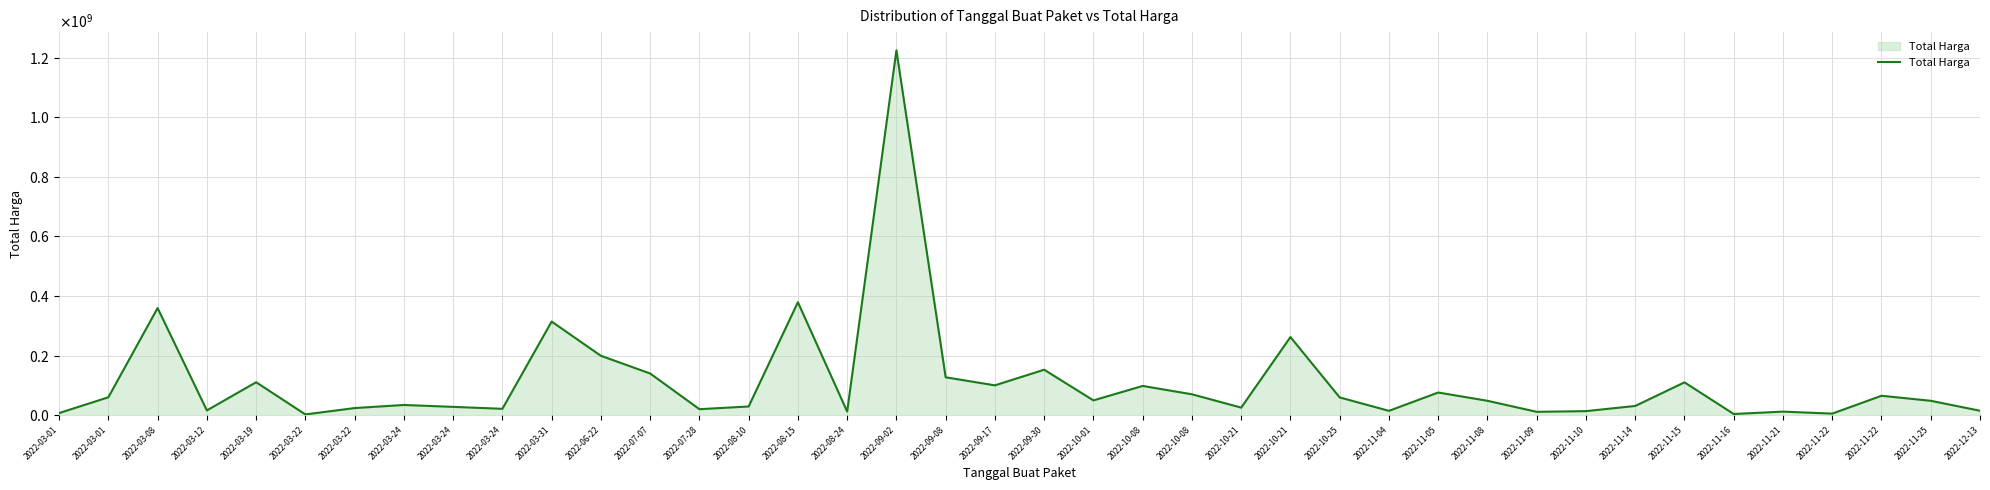

Is this an area chart (filled region under the line)?

Yes